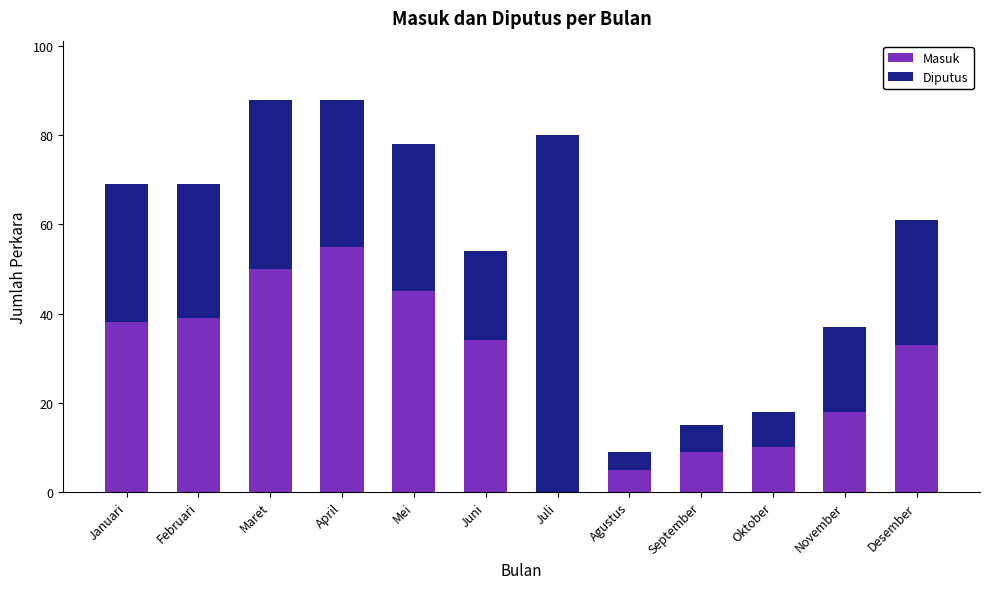

The Masuk series shows 13 at Februari. True or false?

False